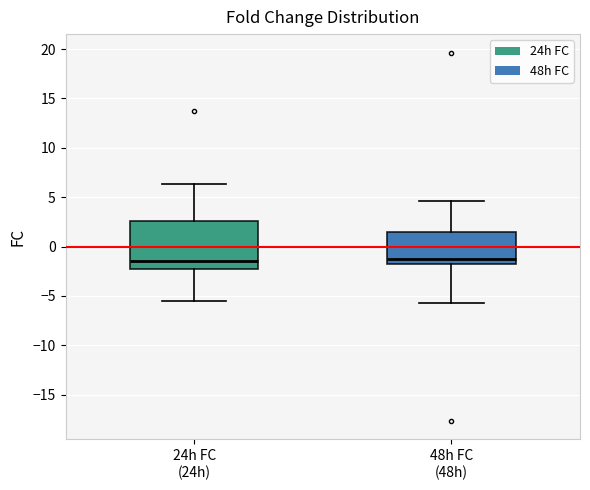

Where is the upper edge of the box for 48h FC (48h) on the y-axis? The values are not printed on the chart, so give them approximately, as read against the axis.

1.5